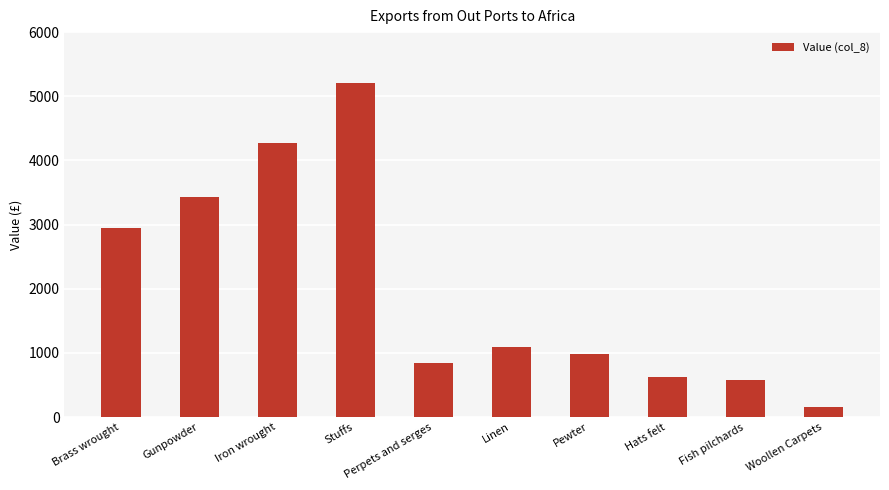

Approximately how many times larger is the value at Iron wrought compared to Hats felt?

6.8